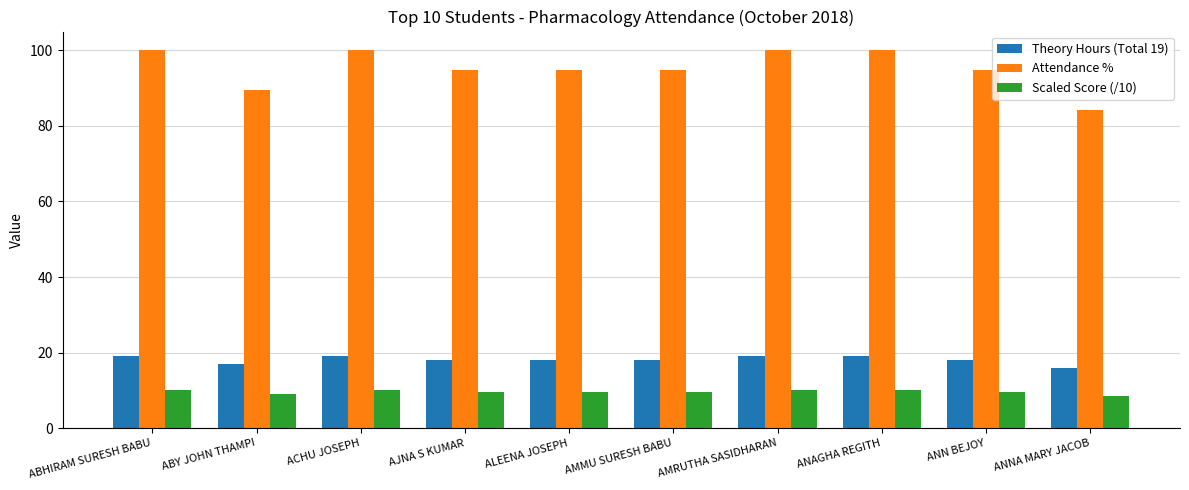

What is the difference between the maximum and second lowest values in the Attendance % series?

10.5